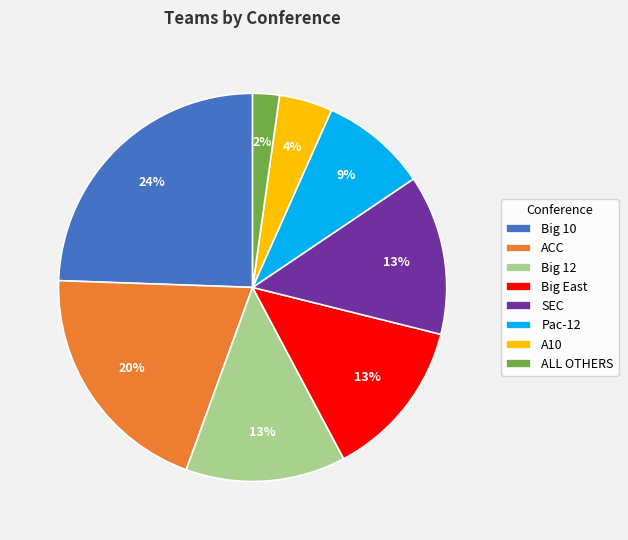

To the nearest percent, what percentage of the pie is SEC?

13%